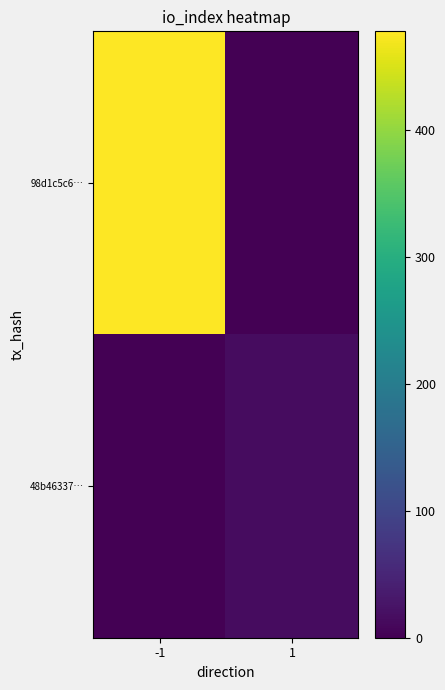

Reading right to left, what are all the values shown in this chart?

98d1c5c6…: 1=0	-1=478
48b46337…: 1=16	-1=0